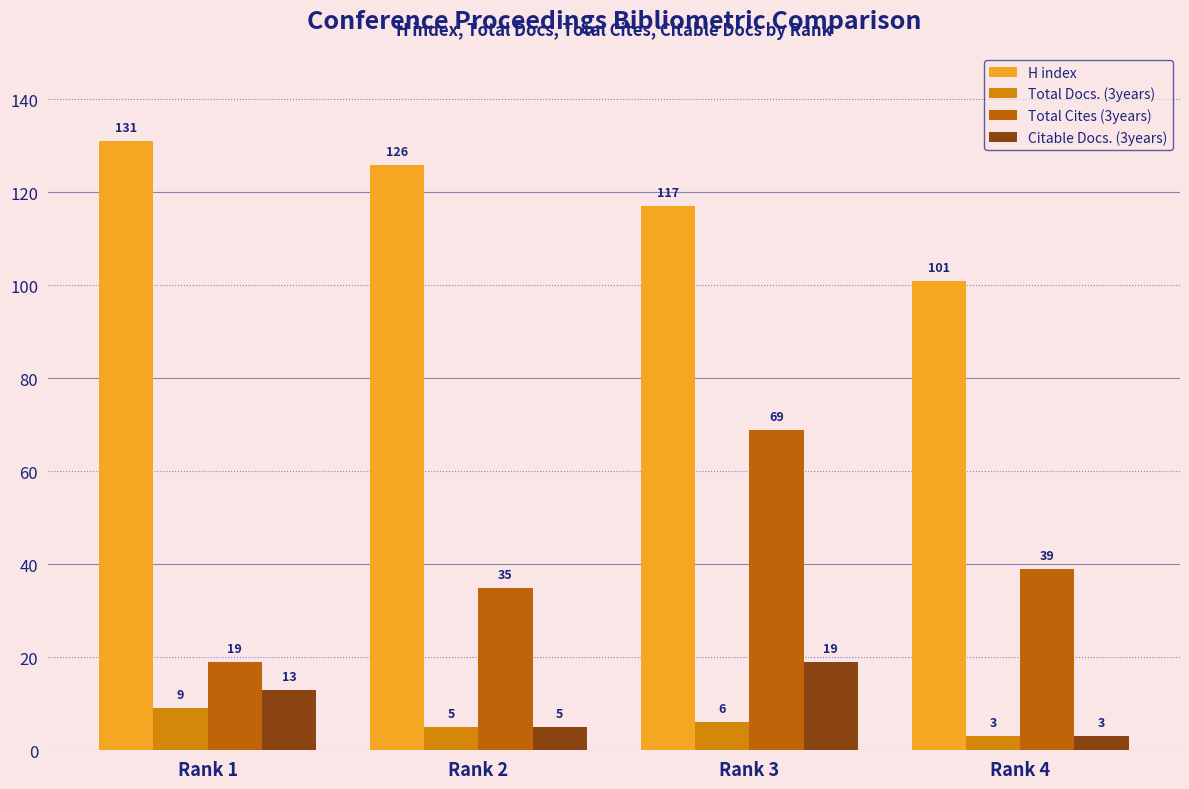

The H index series shows 131 at Rank 1. True or false?

True